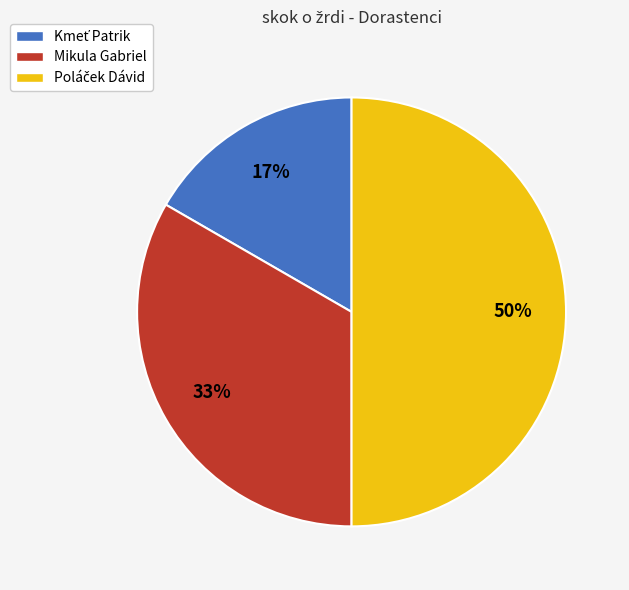

True or false: Mikula Gabriel accounts for 33% of the total.

True